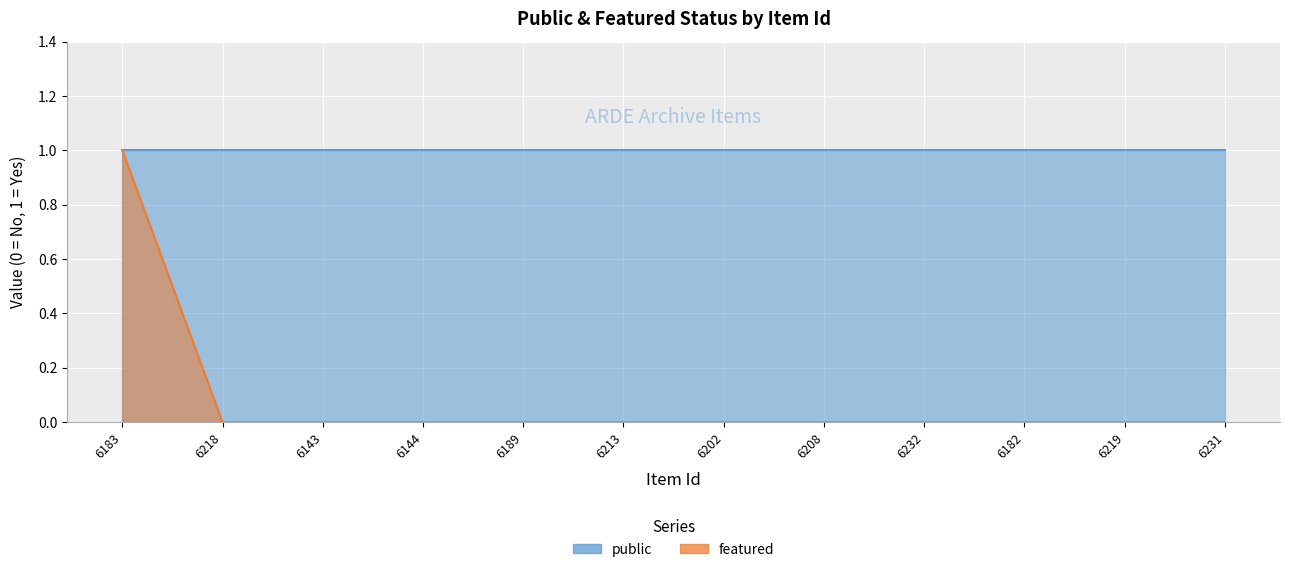

Is it true that the value at 6213 is 0?

False